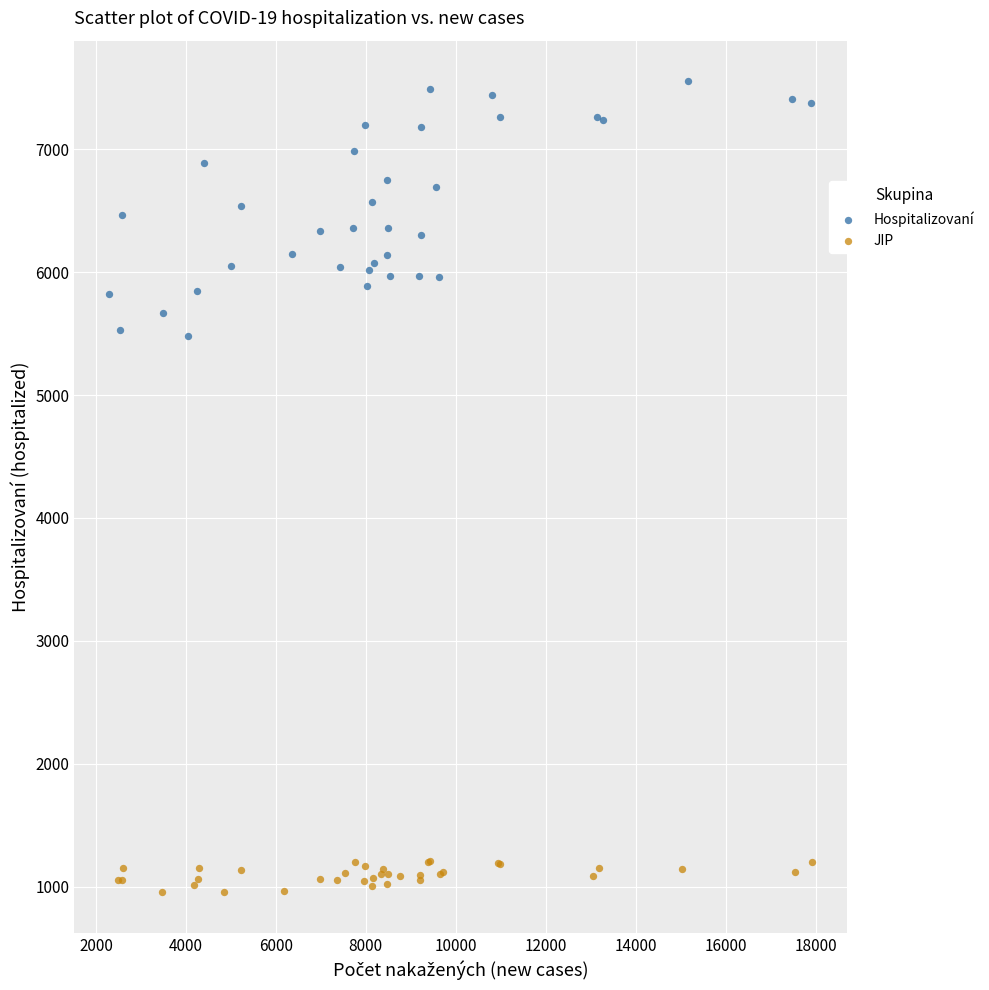

Which series reaches the maximum Y coordinate?

Hospitalizovaní